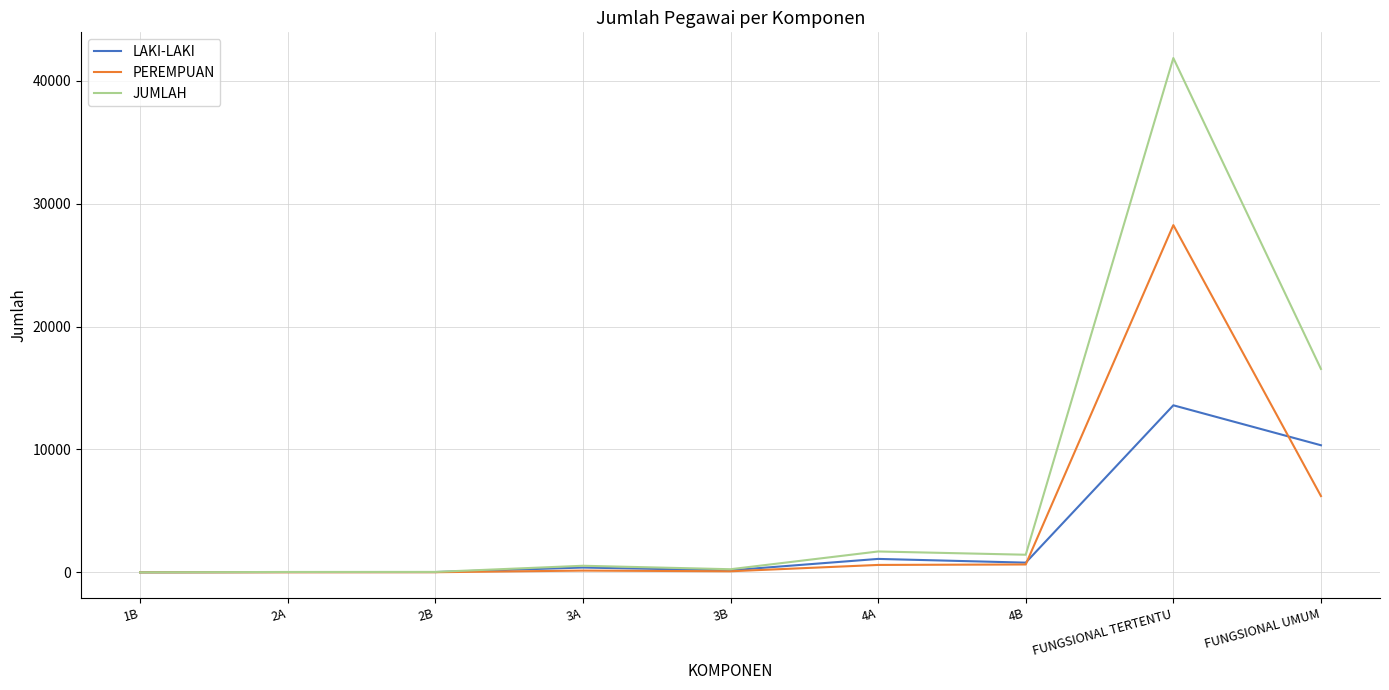

What is the average value of the PEREMPUAN series?

3996